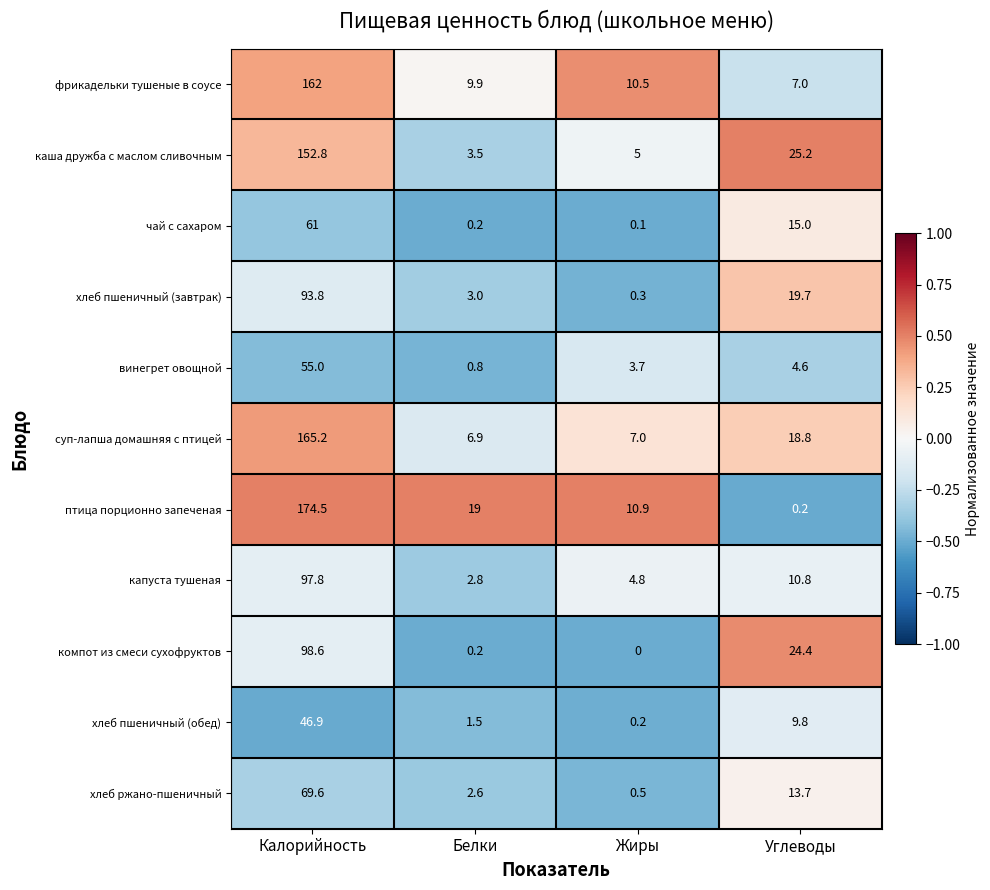

Rank the categories by фрикадельки тушеные в соусе value from highest to lowest.

Калорийность, Жиры, Белки, Углеводы